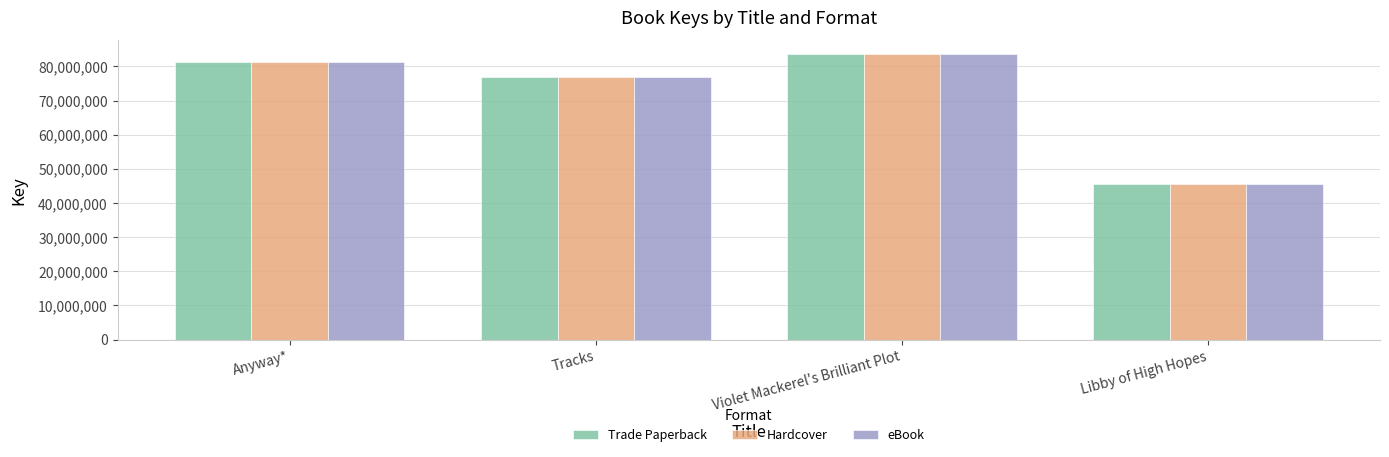

What is the difference between the Trade Paperback values at Tracks and Libby of High Hopes?

31255697